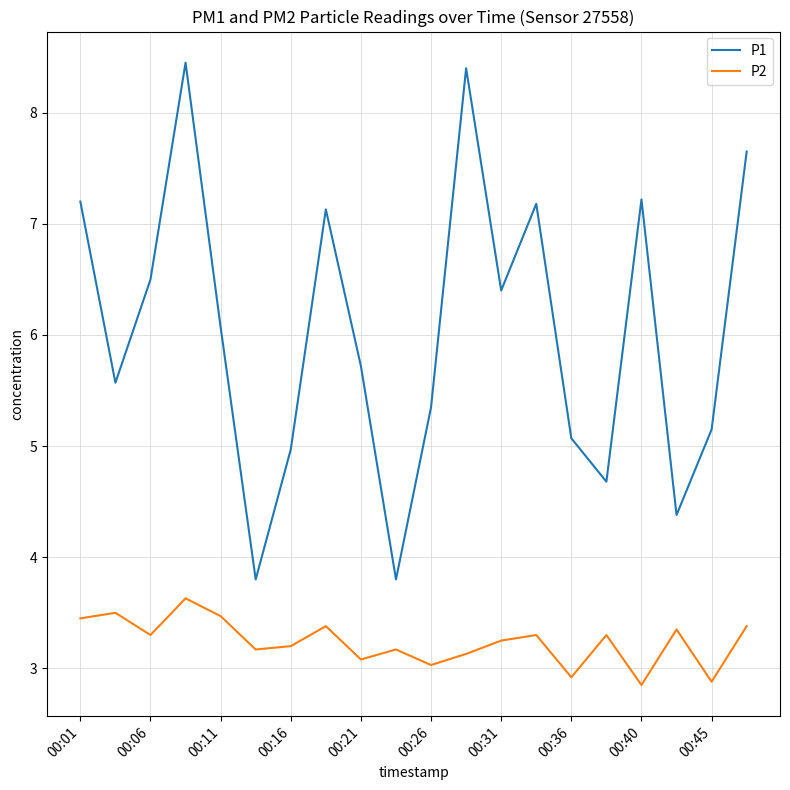

How many interior local valleys does the P2 series have?

7